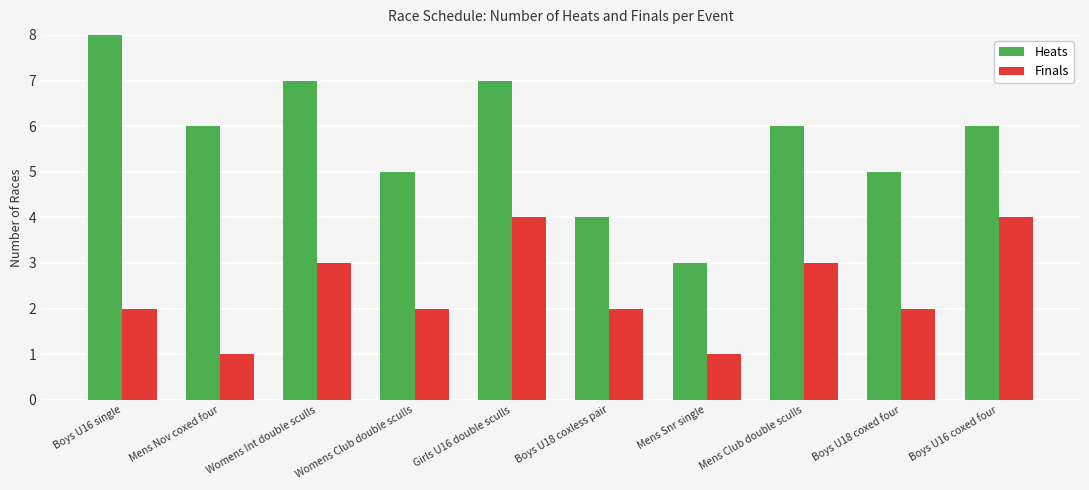

Rank the series by their maximum value, from highest to lowest.

Heats, Finals